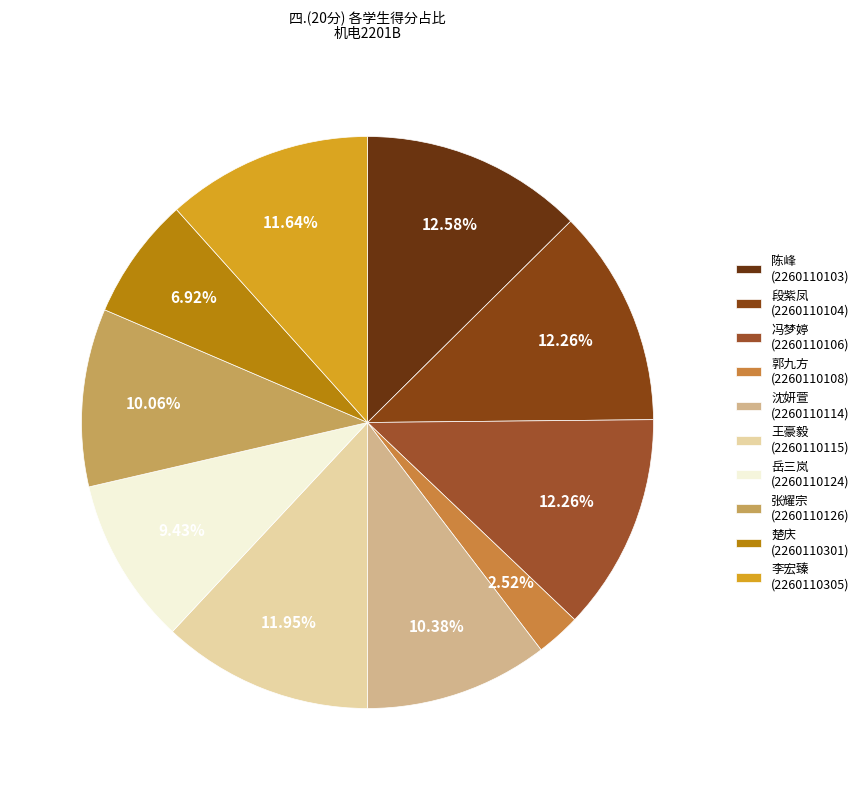

Rank the categories by value from lowest to highest.

郭九方
(2260110108), 楚庆
(2260110301), 岳三岚
(2260110124), 张耀宗
(2260110126), 沈妍萱
(2260110114), 李宏臻
(2260110305), 王豪毅
(2260110115), 段紫凤
(2260110104), 冯梦婷
(2260110106), 陈峰
(2260110103)